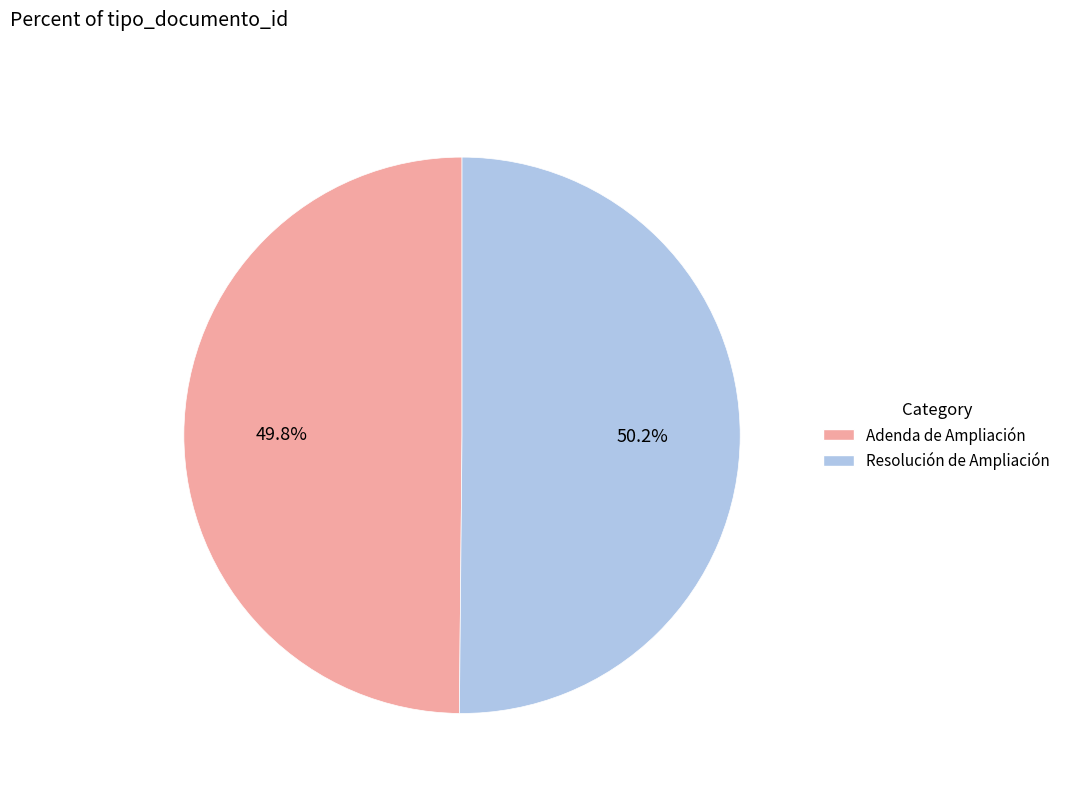

To the nearest percent, what percentage of the pie is Adenda de Ampliación?

50%